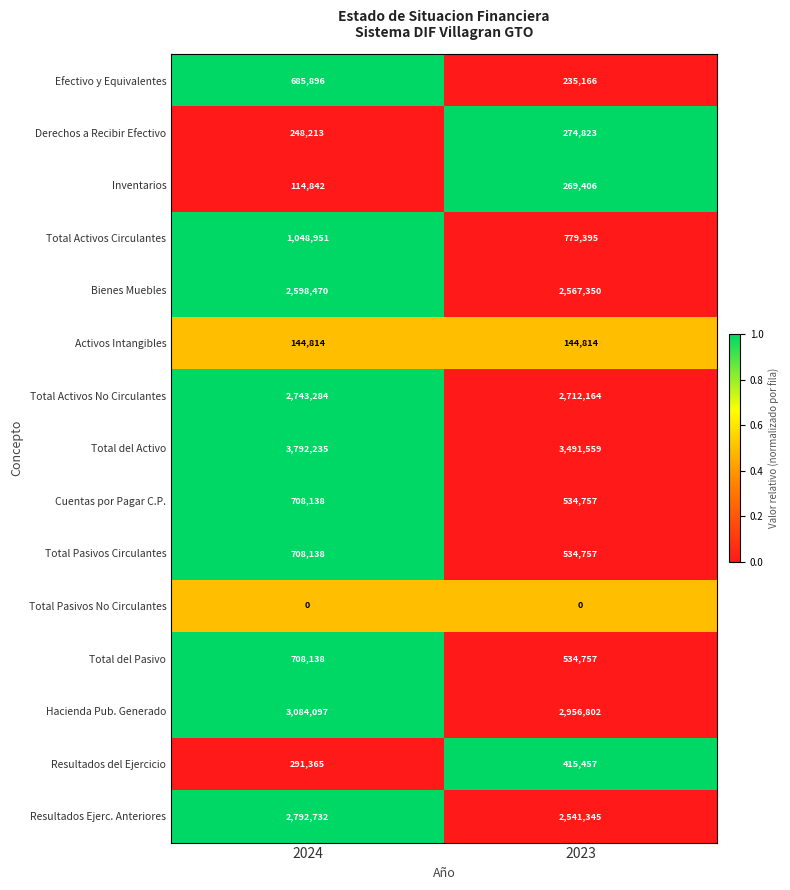

What is the difference between the Total Activos No Circulantes values at 2023 and 2024?

31120